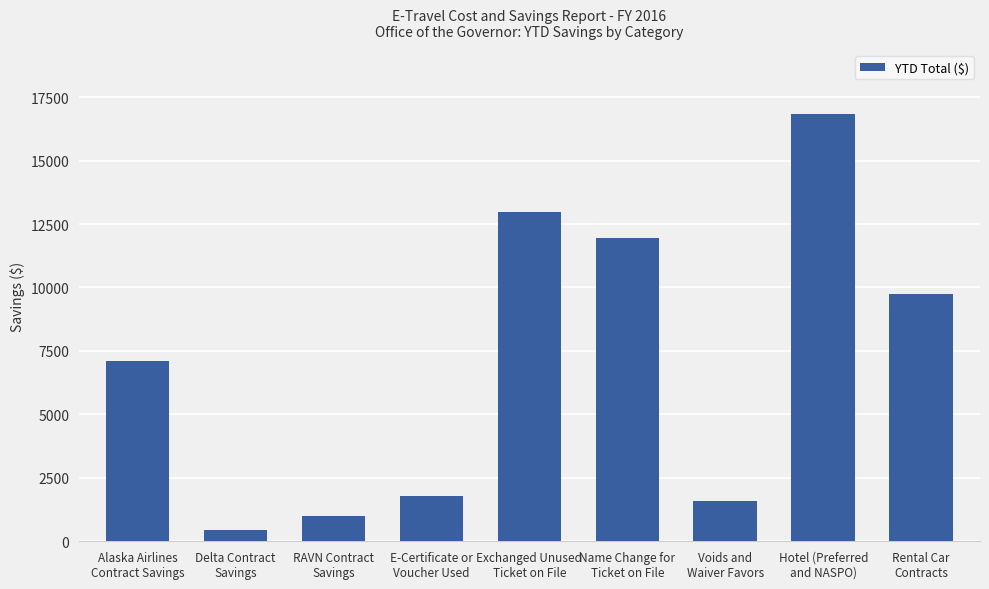

Which category has the highest value across all series?

Hotel (Preferred
and NASPO)